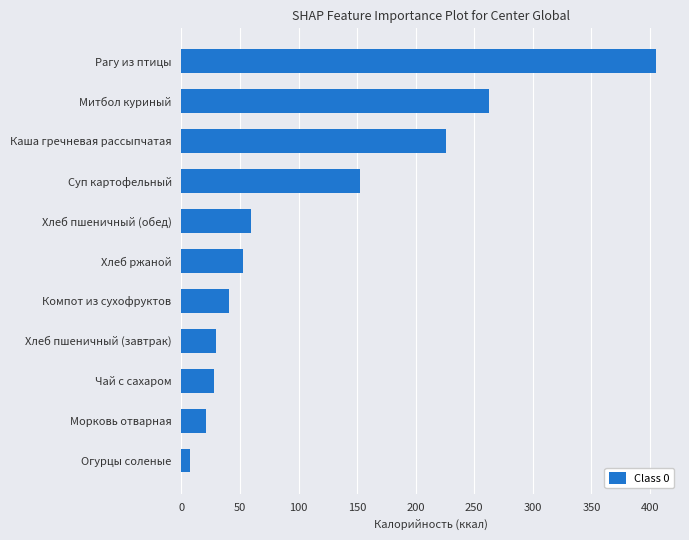

Approximately how many times larger is the value at Рагу из птицы compared to Суп картофельный?

2.7